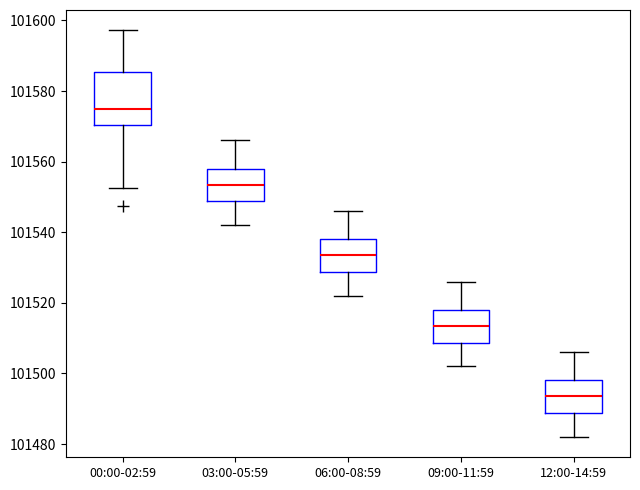

Reading left to right, transcribe this box plot: for each box, give where its median line is, the range the box spans, and where its two whiskers end, as read against the y-axis. The values are not printed on the chart, so give them approximately, as read against the axis.

00:00-02:59: median 101574, box 101570 to 101586, whiskers 101552 to 101598
03:00-05:59: median 101554, box 101548 to 101558, whiskers 101542 to 101566
06:00-08:59: median 101534, box 101528 to 101538, whiskers 101522 to 101546
09:00-11:59: median 101514, box 101508 to 101518, whiskers 101502 to 101526
12:00-14:59: median 101494, box 101488 to 101498, whiskers 101482 to 101506